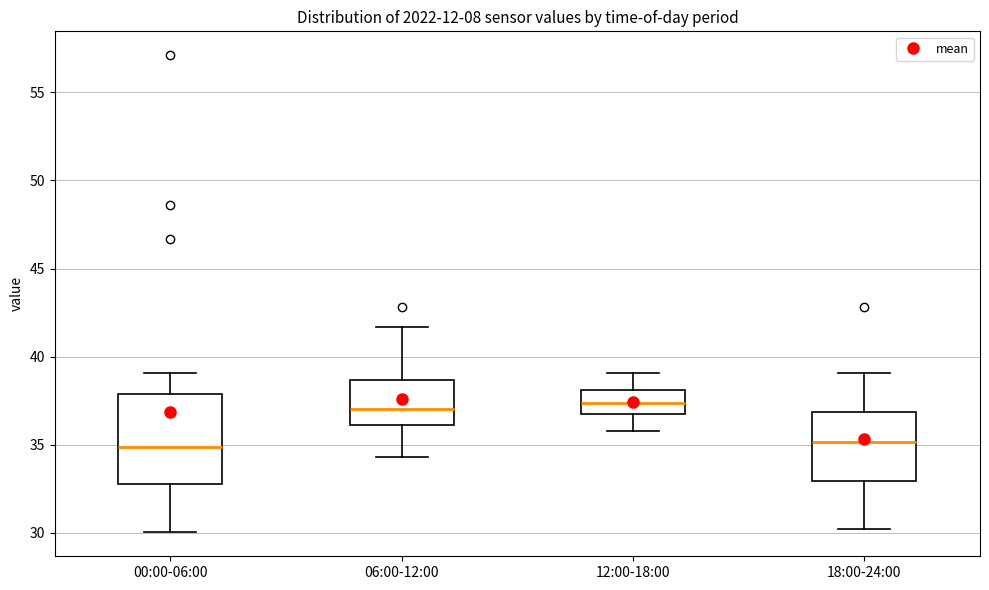

Where is the upper edge of the box for 00:00-06:00 on the y-axis? The values are not printed on the chart, so give them approximately, as read against the axis.

38.0